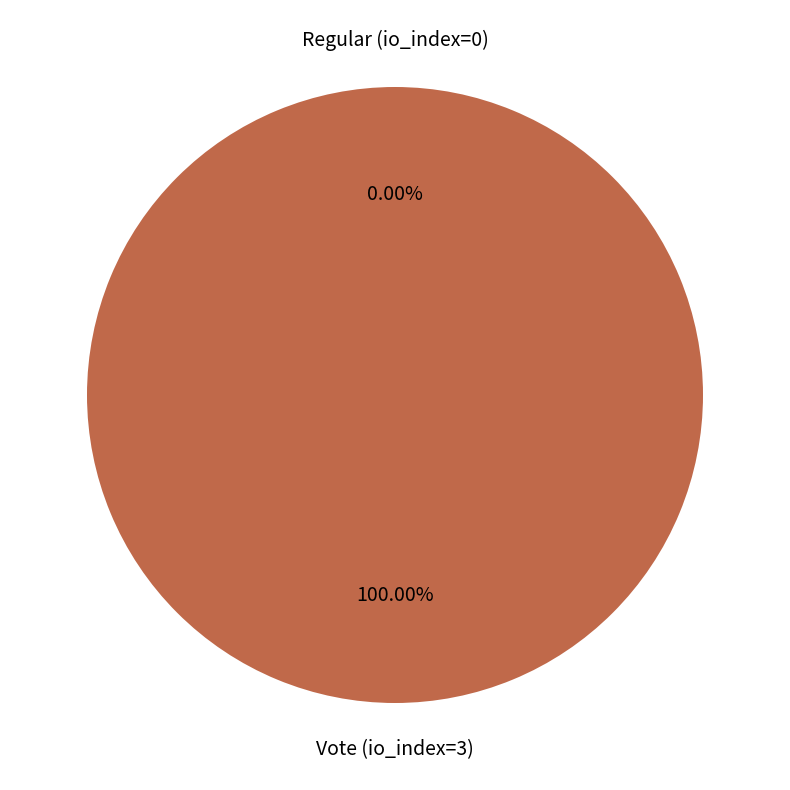

Rank the categories by value from lowest to highest.

Regular (io_index=0), Vote (io_index=3)